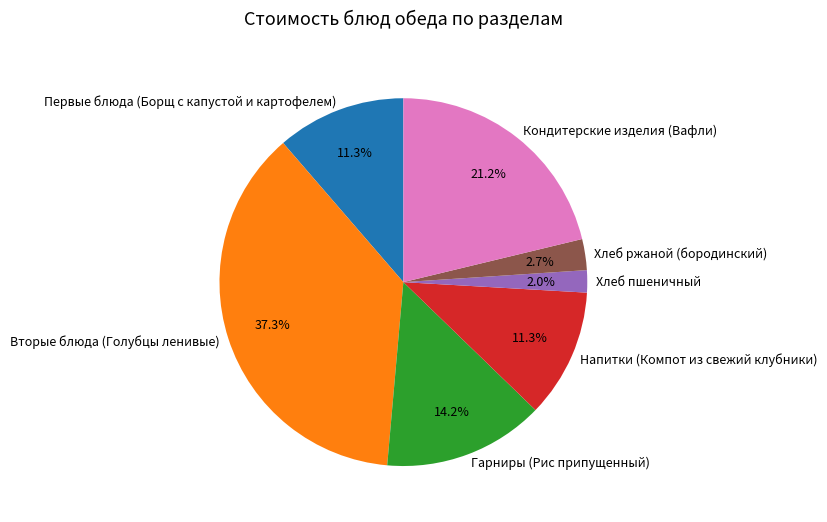

Does Кондитерские изделия (Вафли) account for over 50% of the chart?

No